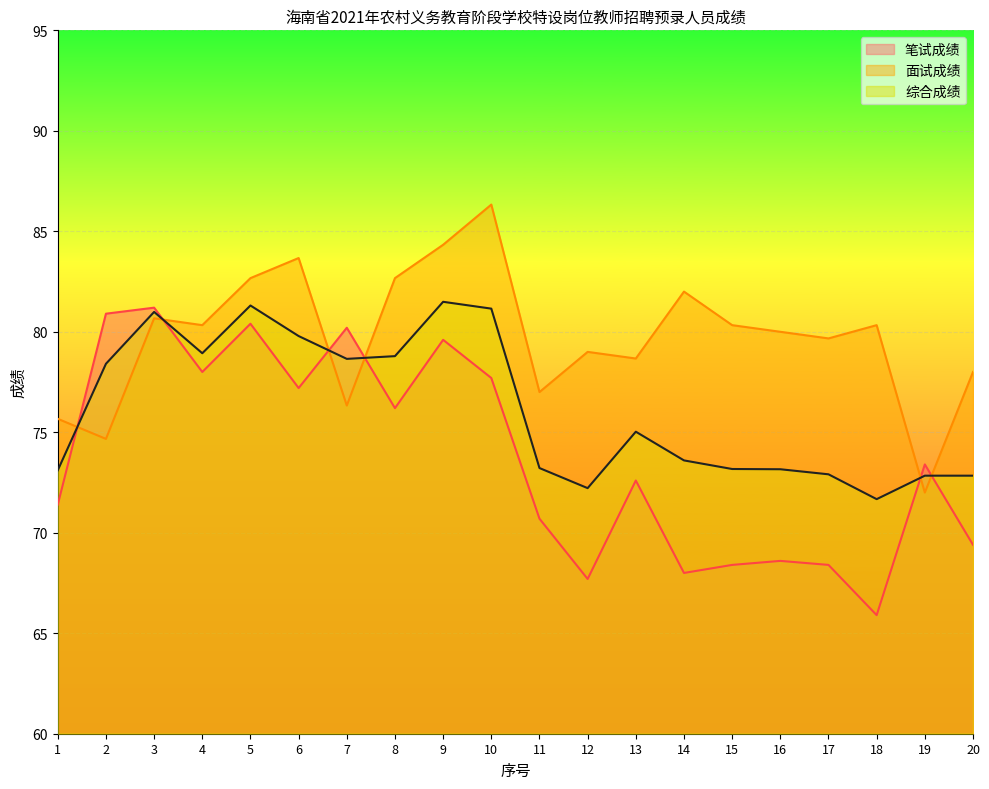

How many values in the 笔试成绩 series are below 73?

10